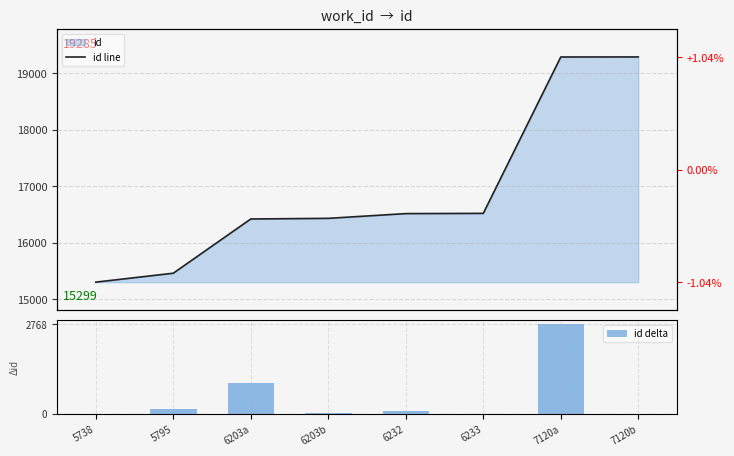

Reading left to right, list all the values displayed in this chart.

id line: 15299	15457	16417	16428	16512	16516	19284	19285
id delta: 0	158	960	11	84	4	2768	1